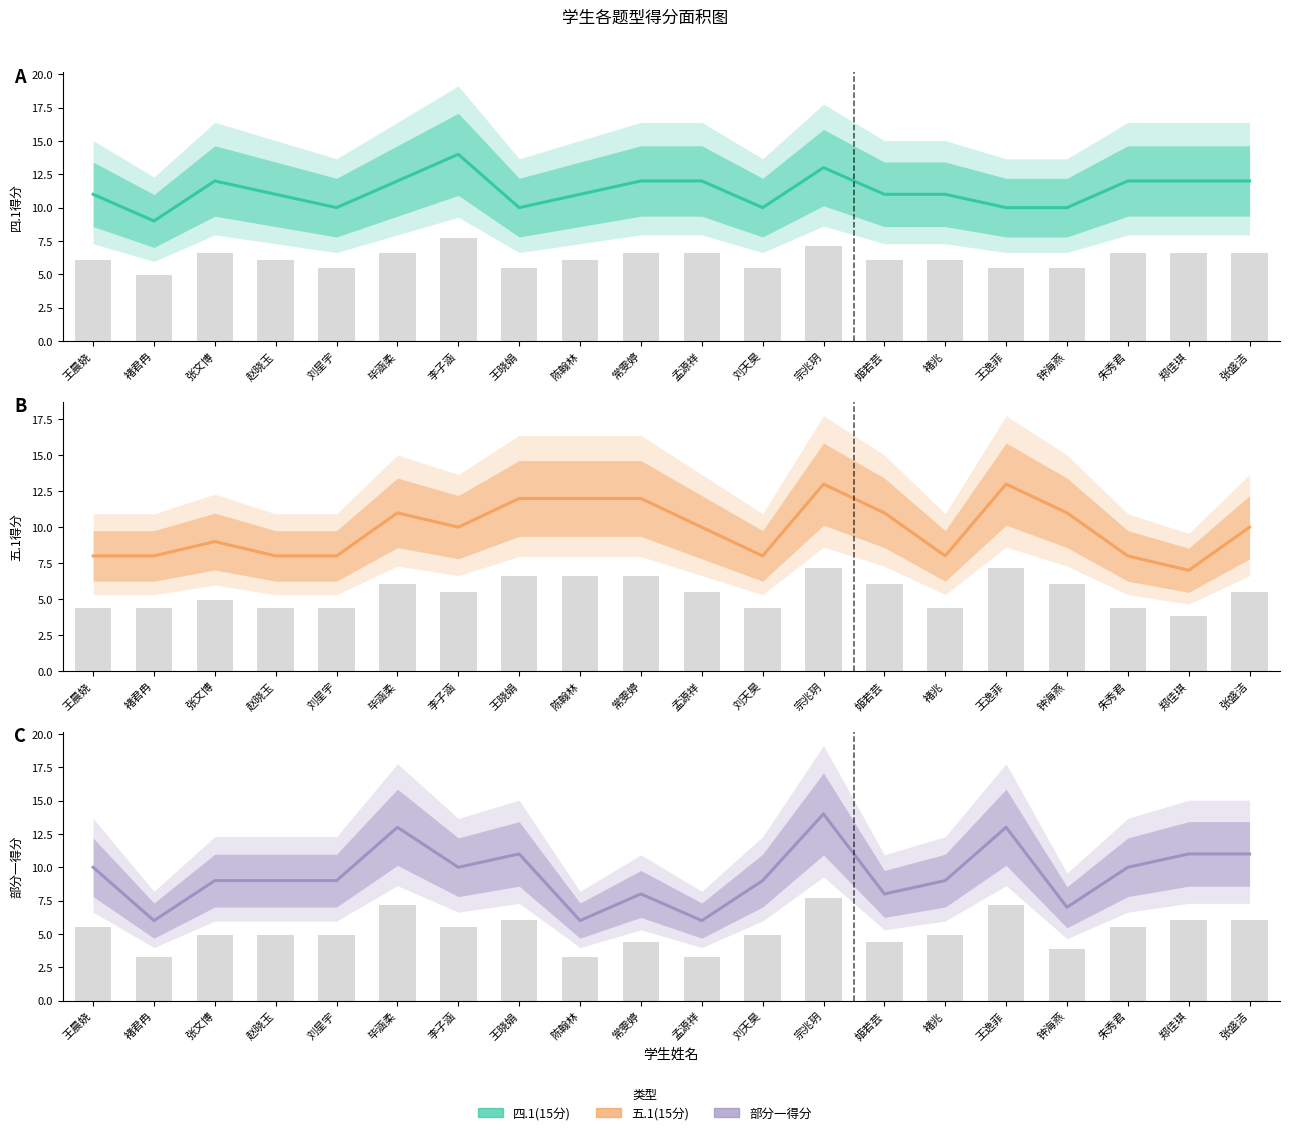

Which category has the lowest value in the 部分一得分 series?

褚君冉